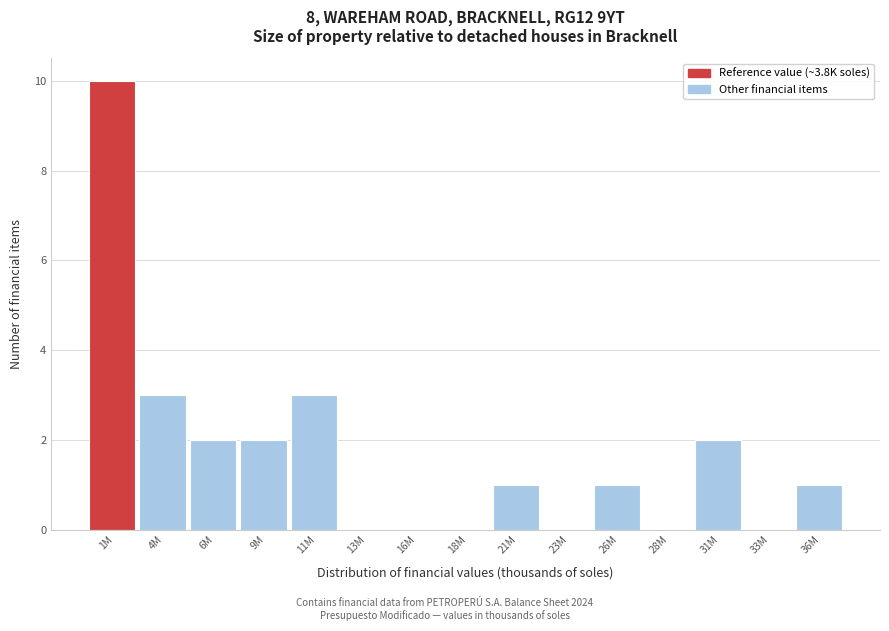

Between 6M and 21M, which is larger?

6M